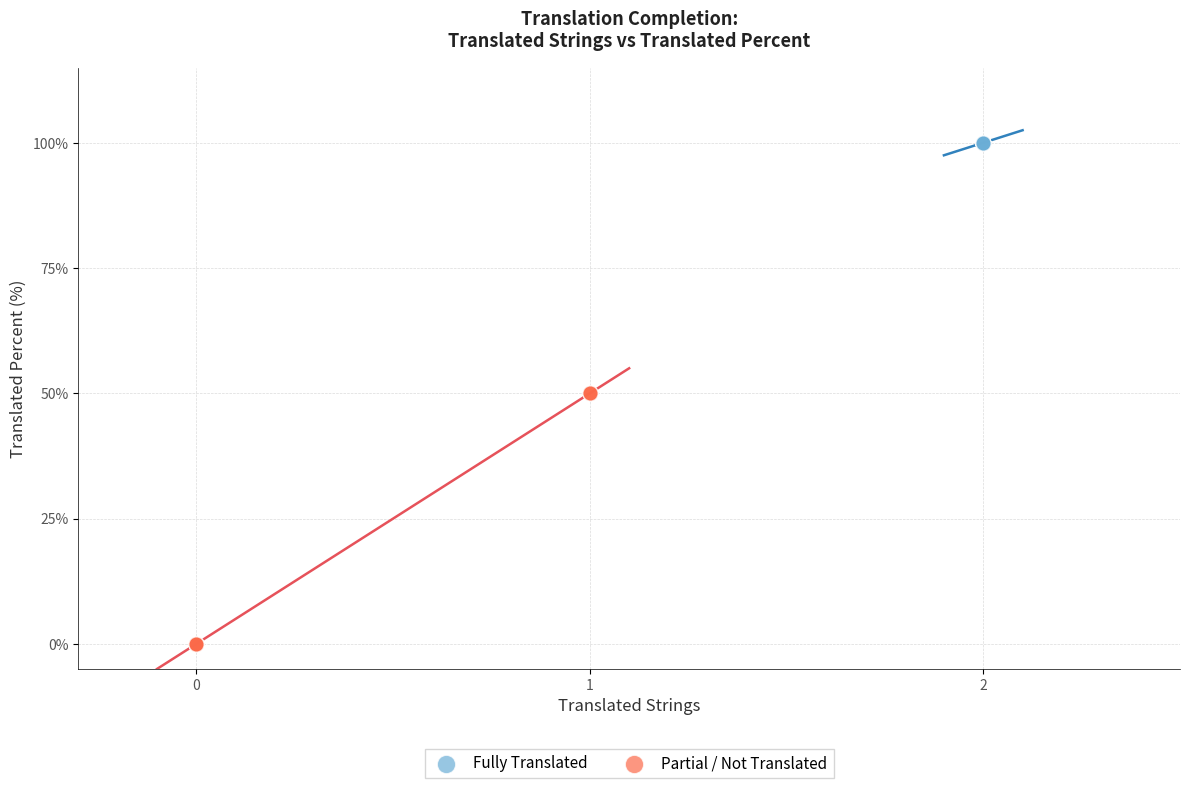

Which series reaches the maximum Y coordinate?

Fully Translated